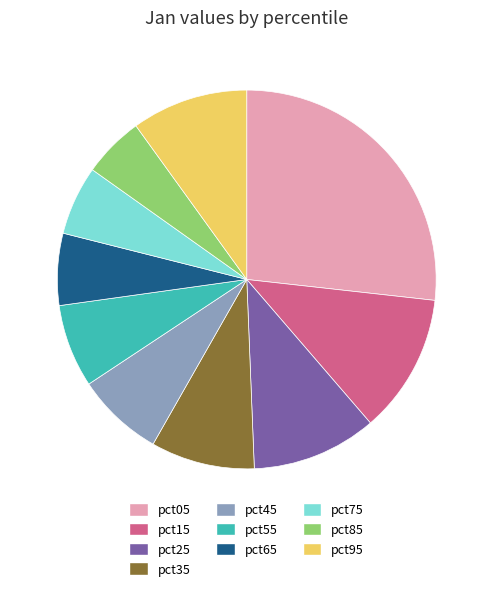

The pct85 slice represents 1% of the pie. True or false?

False